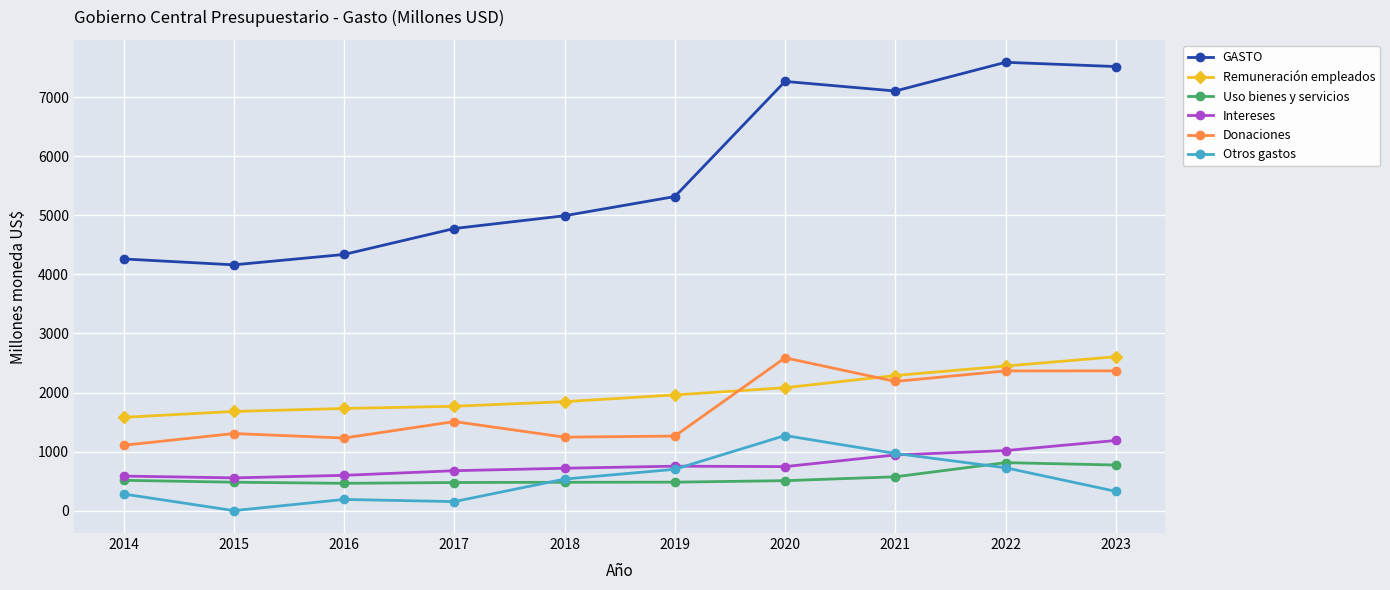

Where is the first local maximum for GASTO?

2020